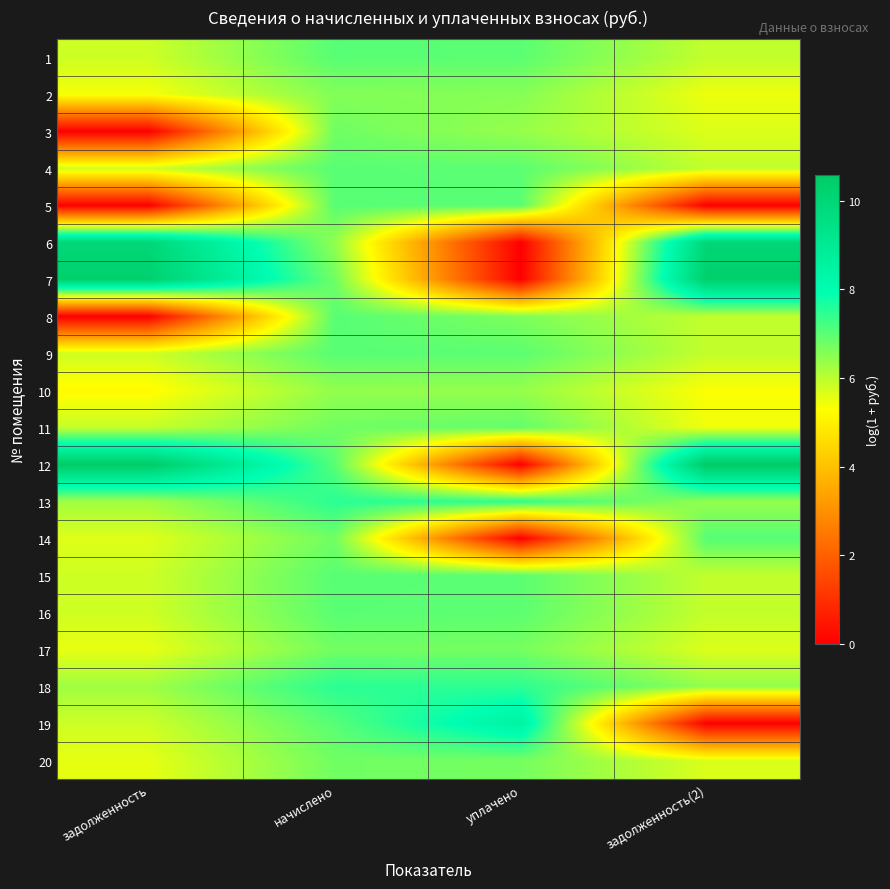

Reading left to right, transcribe all the data shown in this chart.

1: задолженность=5.8	начислено=7.0	уплачено=7.0	задолженность(2)=5.9
2: задолженность=5.4	начислено=6.6	уплачено=6.5	задолженность(2)=5.5
3: задолженность=0.0	начислено=6.8	уплачено=6.4	задолженность(2)=5.7
4: задолженность=5.8	начислено=7.0	уплачено=7.0	задолженность(2)=5.9
5: задолженность=0.0	начислено=7.0	уплачено=7.0	задолженность(2)=0.0
6: задолженность=9.9	начислено=6.4	уплачено=0.0	задолженность(2)=10.0
7: задолженность=10.3	начислено=6.8	уплачено=0.0	задолженность(2)=10.3
8: задолженность=0.0	начислено=7.0	уплачено=6.6	задолженность(2)=5.9
9: задолженность=5.8	начислено=7.0	уплачено=7.0	задолженность(2)=5.9
10: задолженность=5.2	начислено=6.4	уплачено=6.4	задолженность(2)=5.3
11: задолженность=5.9	начислено=6.8	уплачено=6.9	задолженность(2)=5.4
12: задолженность=10.5	начислено=7.0	уплачено=0.0	задолженность(2)=10.6
13: задолженность=6.3	начислено=7.5	уплачено=7.5	задолженность(2)=6.4
14: задолженность=5.6	начислено=6.8	уплачено=0.0	задолженность(2)=7.0
15: задолженность=5.8	начислено=7.0	уплачено=7.0	задолженность(2)=5.9
16: задолженность=5.8	начислено=7.0	уплачено=7.0	задолженность(2)=5.9
17: задолженность=5.5	начислено=6.8	уплачено=6.7	задолженность(2)=5.7
18: задолженность=6.3	начислено=7.5	уплачено=7.5	задолженность(2)=6.4
19: задолженность=5.8	начислено=7.0	уплачено=8.5	задолженность(2)=0.0
20: задолженность=5.5	начислено=6.8	уплачено=6.7	задолженность(2)=5.7